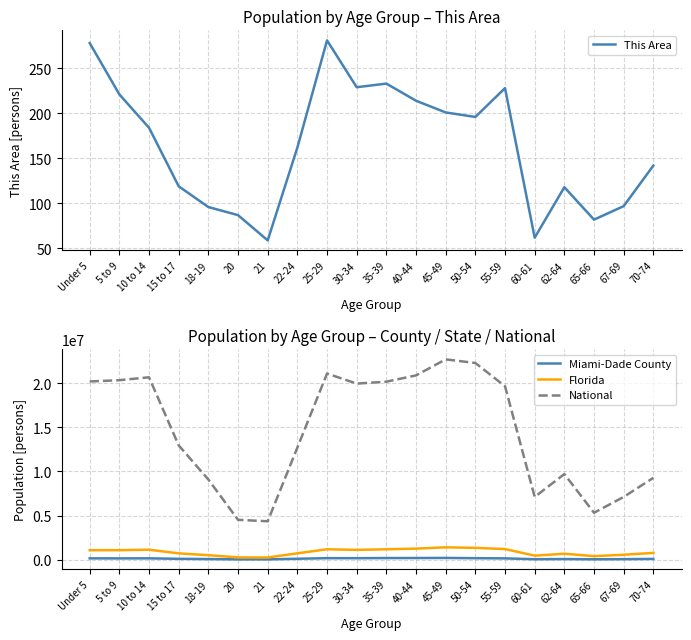

True or false: National has a value of 12059151 at 18-19.

False